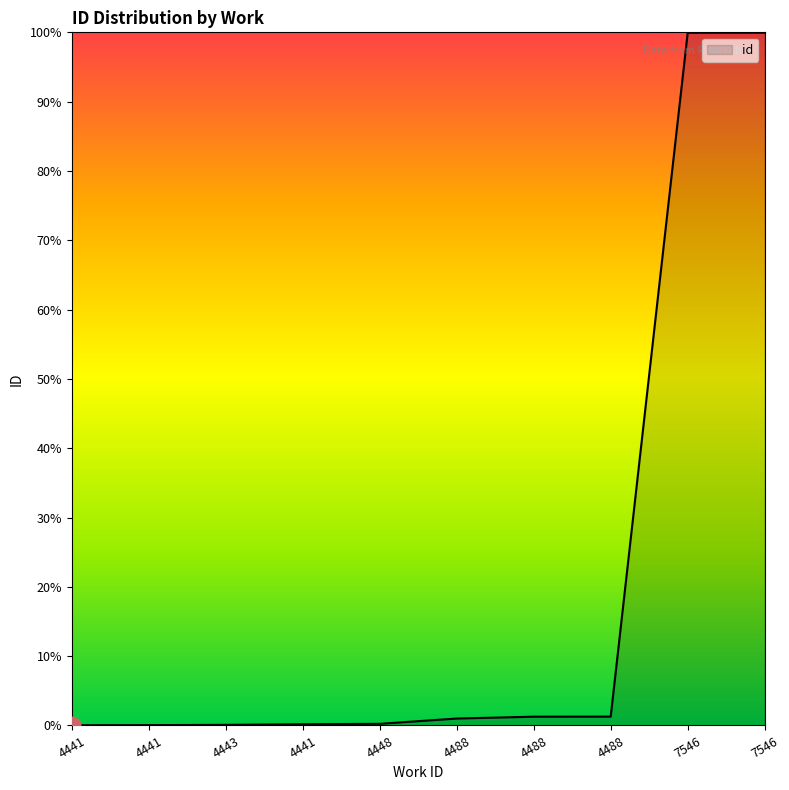

The chart shows a value of 12748 at 7546. True or false?

False